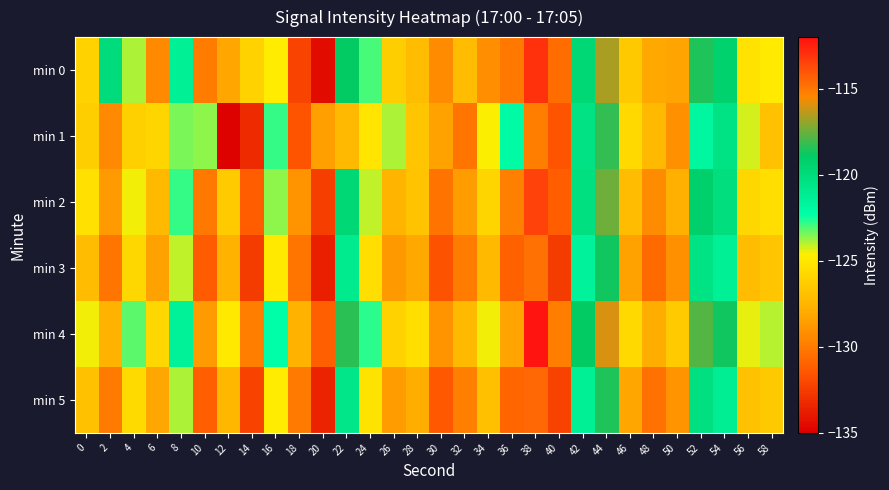

Which series changed the most between 24 and 40?

min 0